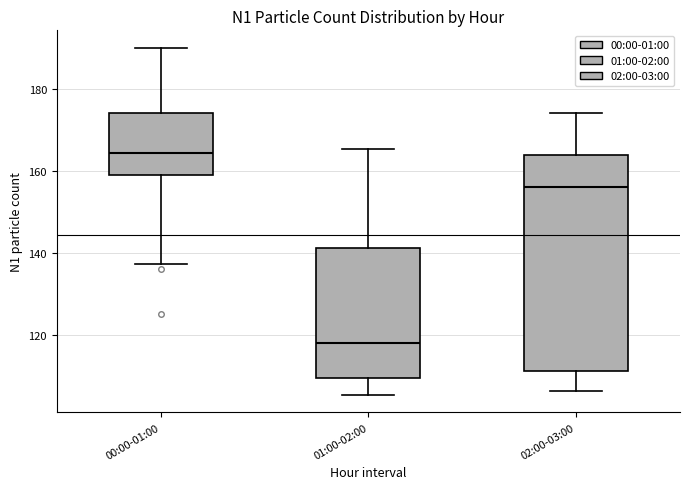

Reading left to right, read every box against the y-axis: the position of its median line, the range the box covers, and the ends of its whiskers. The values are not printed on the chart, so give them approximately, as read against the axis.

00:00-01:00: median 164, box 160 to 174, whiskers 138 to 190
01:00-02:00: median 118, box 110 to 142, whiskers 106 to 166
02:00-03:00: median 156, box 112 to 164, whiskers 106 to 174